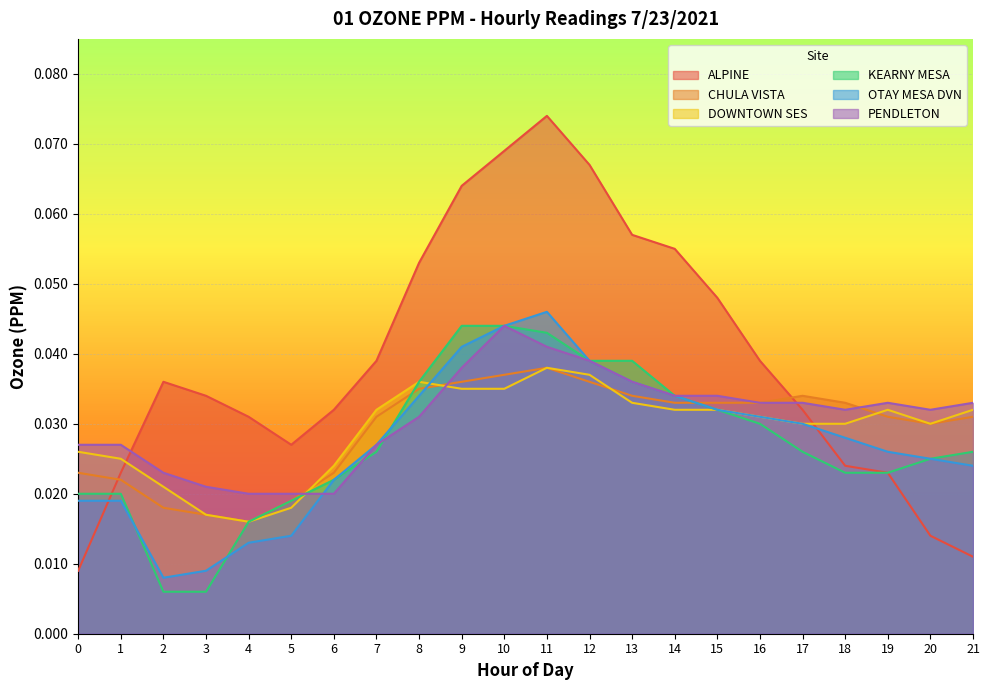

Between which two adjacent categories do ALPINE and OTAY MESA DVN first intersect?

0 and 1